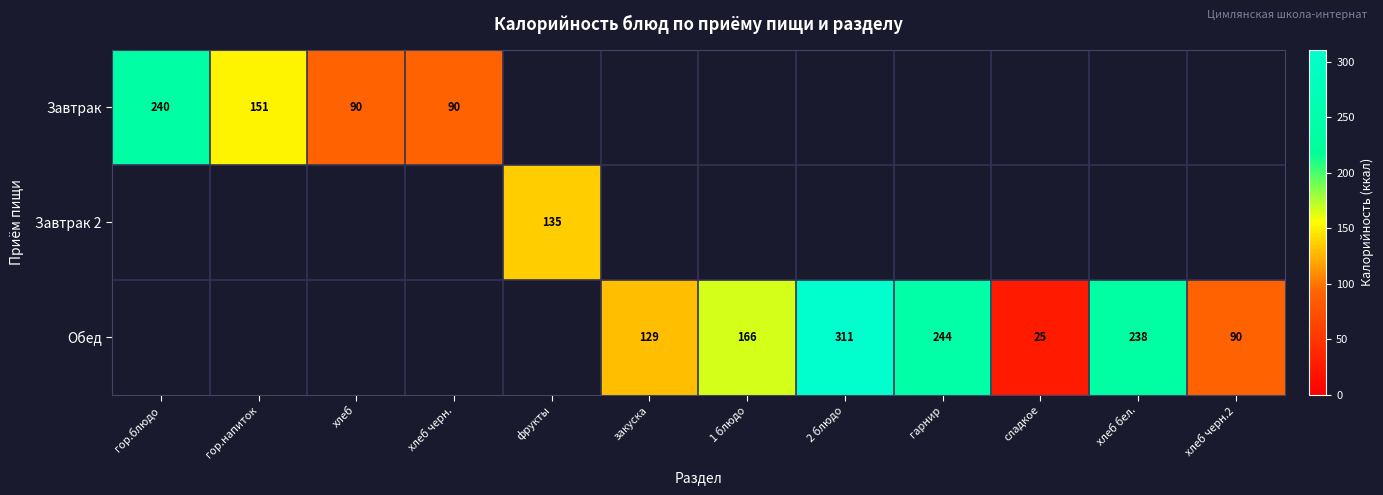

True or false: Завтрак has a value of 90 at хлеб черн..

True